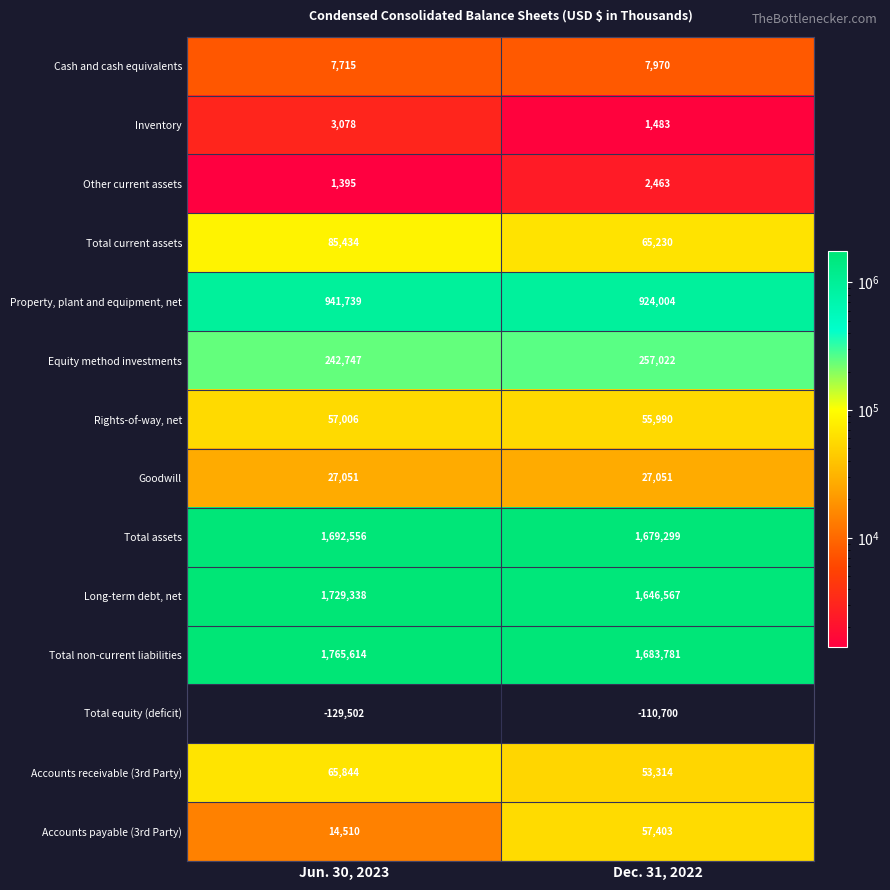

Which series has the largest range (max minus min)?

Long-term debt, net